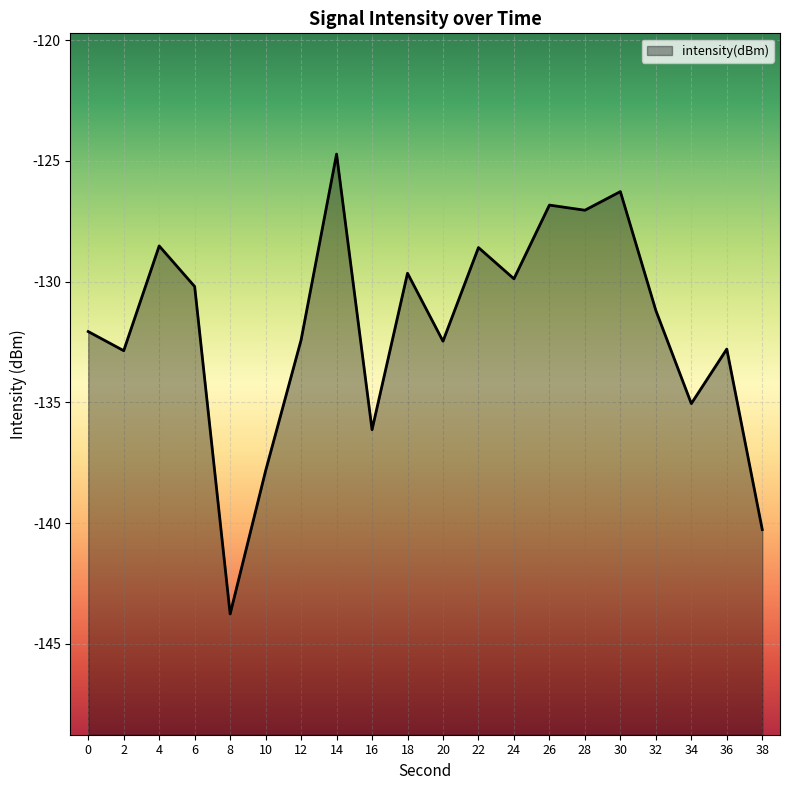

True or false: there are more than 0 points higher than both neighbors.

True